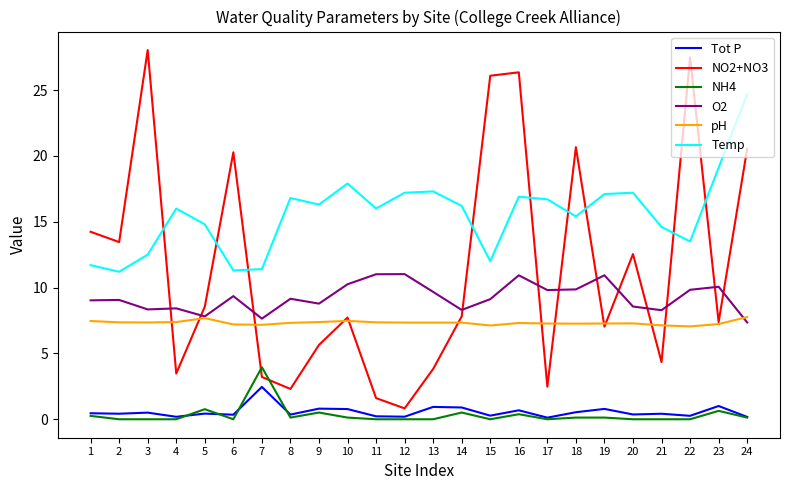

Which series has the largest total across all categories?

Temp